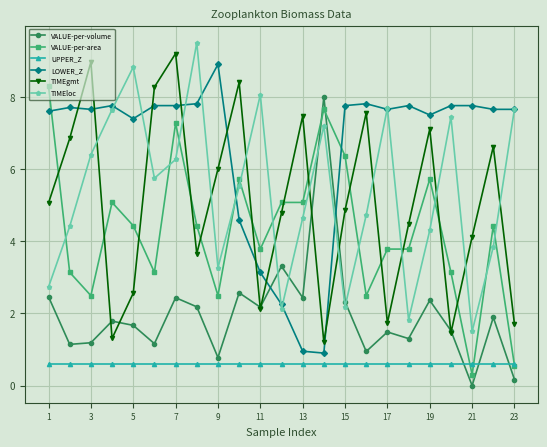

What is the value of the TIMEgmt point at the 16th from the left?

7.6